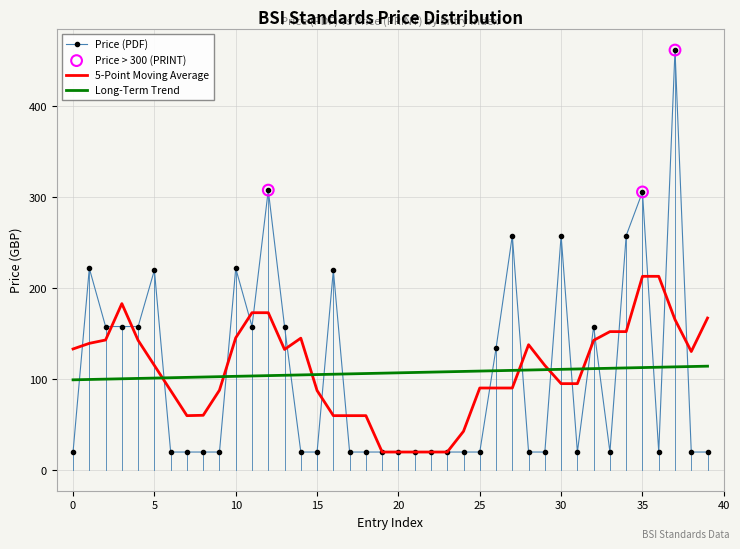

Which series has the widest spread of values?

Price (PDF)